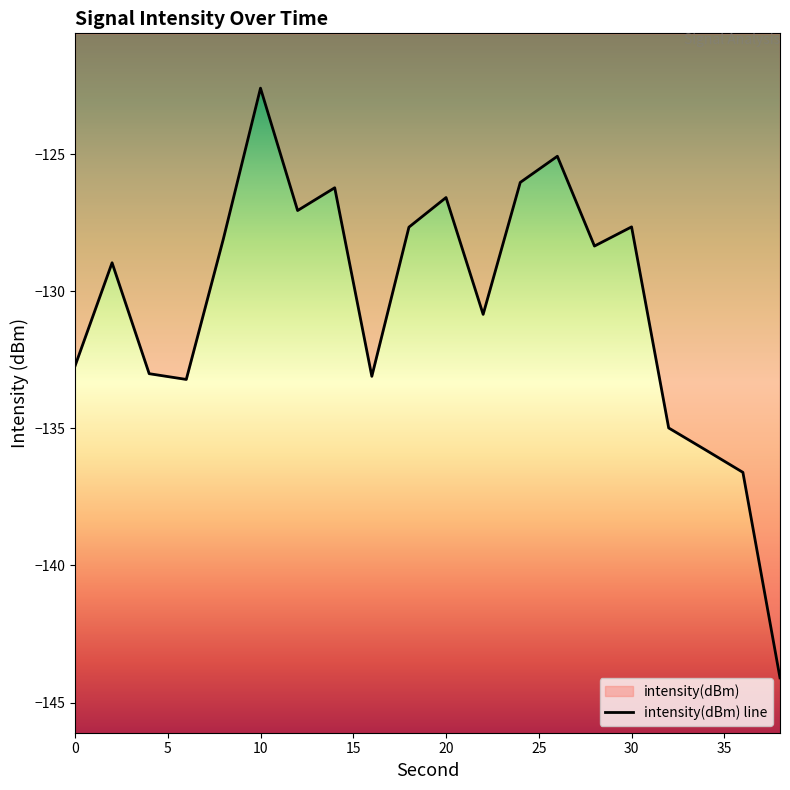

Rank the categories by value from lowest to highest.

38, 36, 34, 32, 6, 16, 4, 0, 22, 2, 28, 8, 18, 30, 12, 20, 14, 24, 26, 10